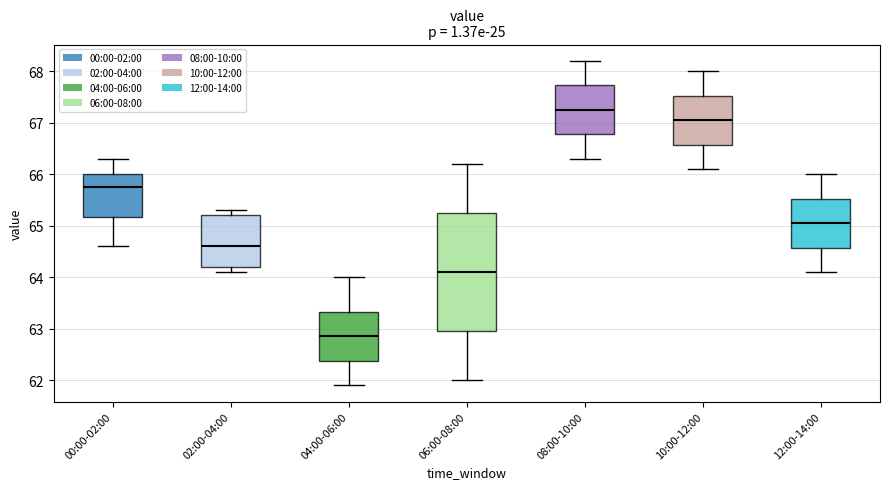

Where is the upper edge of the box for 12:00-14:00 on the y-axis? The values are not printed on the chart, so give them approximately, as read against the axis.

65.5